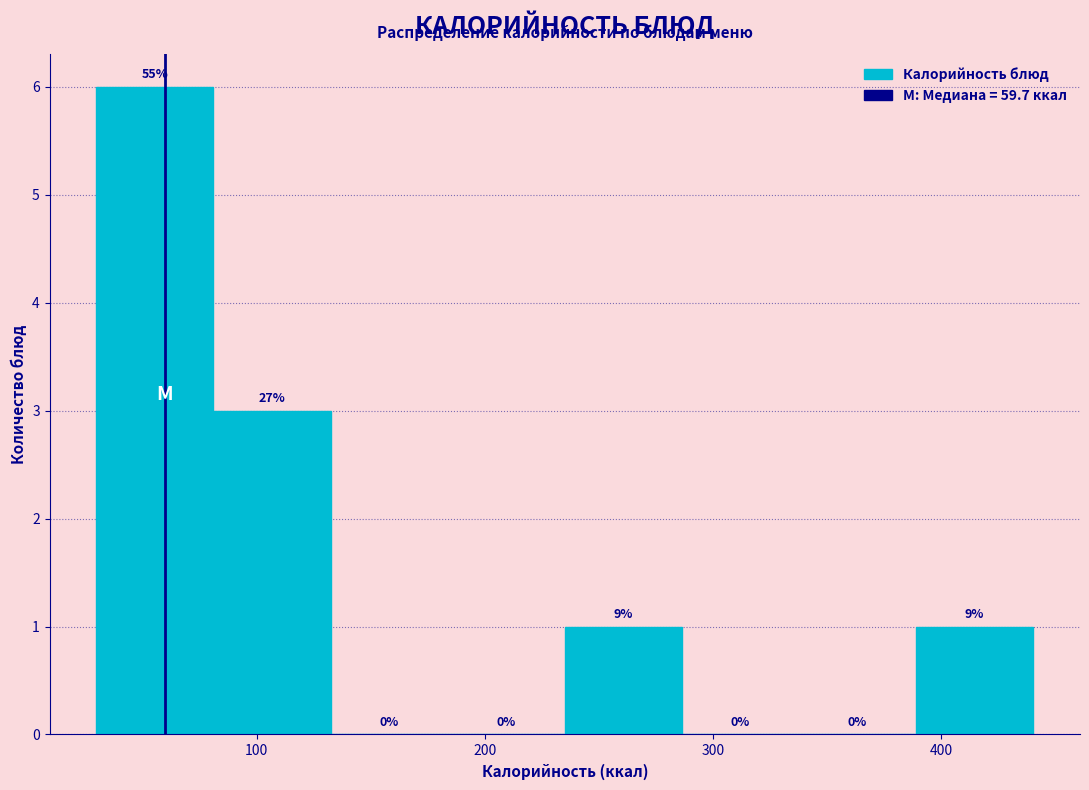

Over which range of the x-axis is the bar tallest?

30 to 80